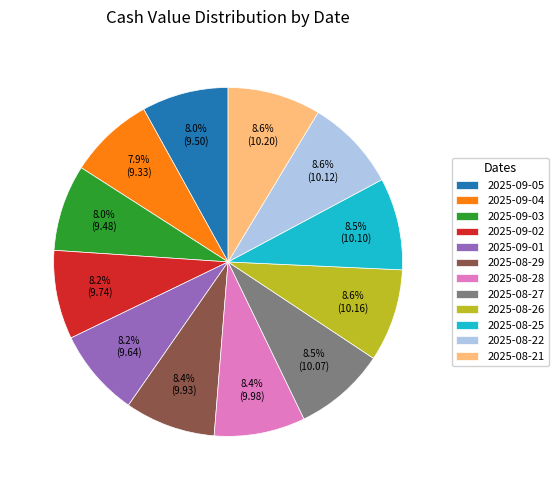

Is there a majority slice in this chart?

No